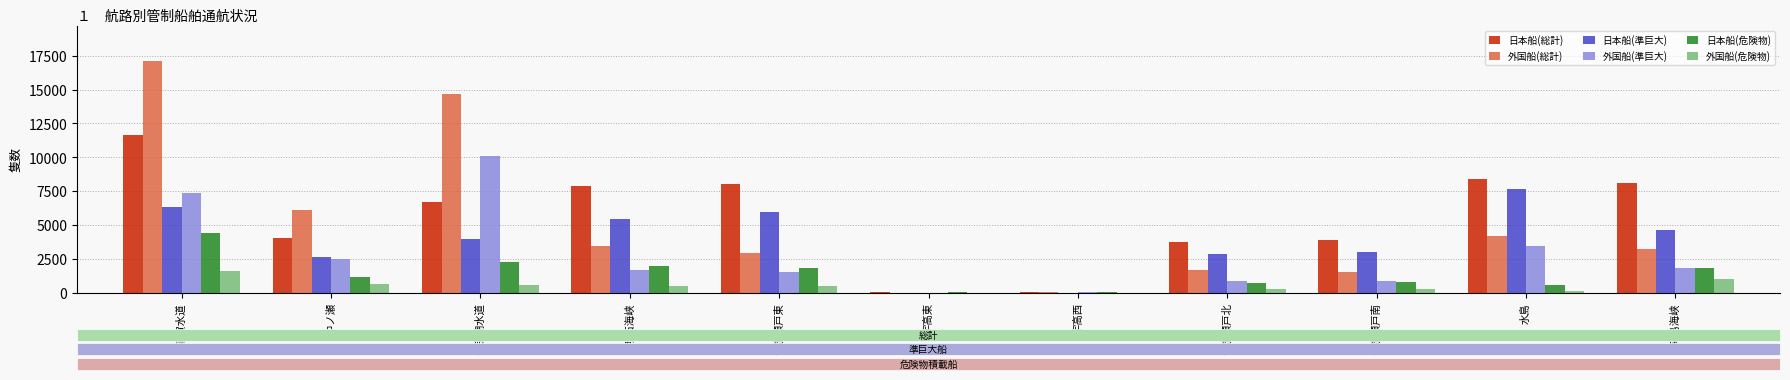

At which label does 日本船(総計) reach its peak?

浦賀水道